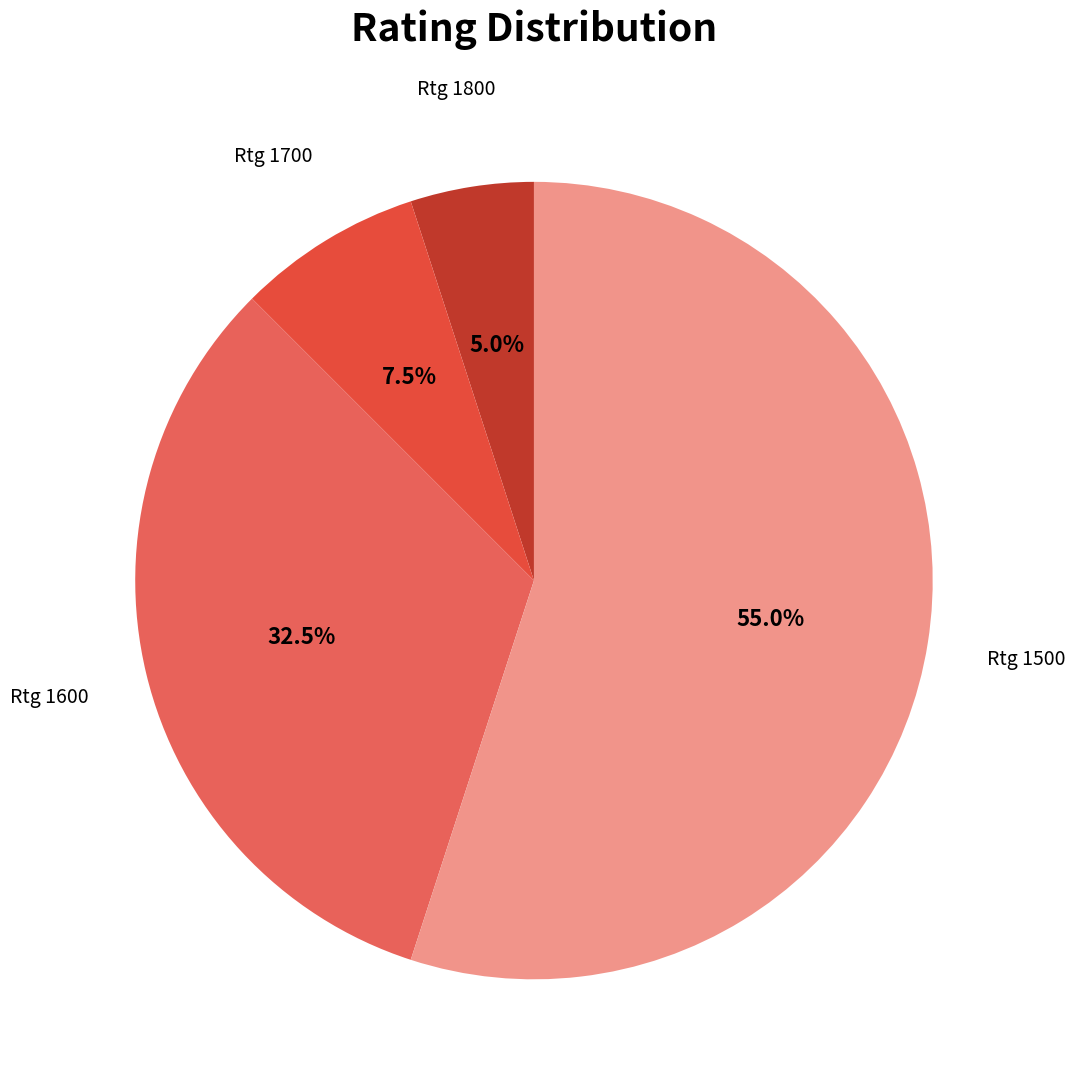

Which category has the smallest portion of the pie?

1800